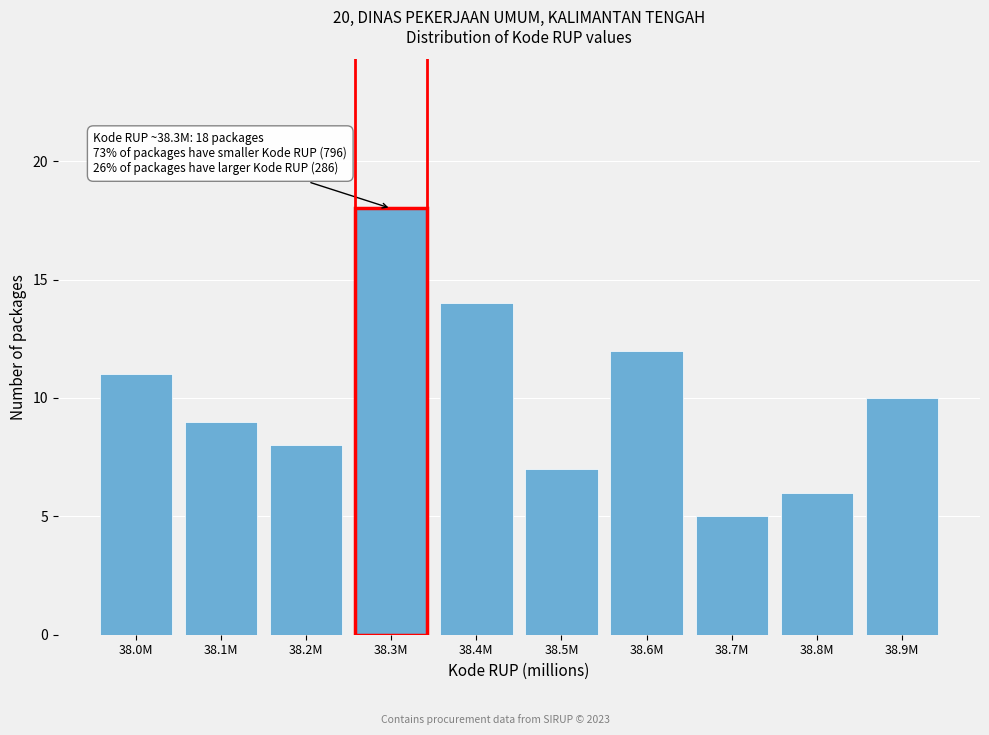

Reading left to right, list all the values displayed in this chart.

38.0M=11	38.1M=9	38.2M=8	38.3M=18	38.4M=14	38.5M=7	38.6M=12	38.7M=5	38.8M=6	38.9M=10